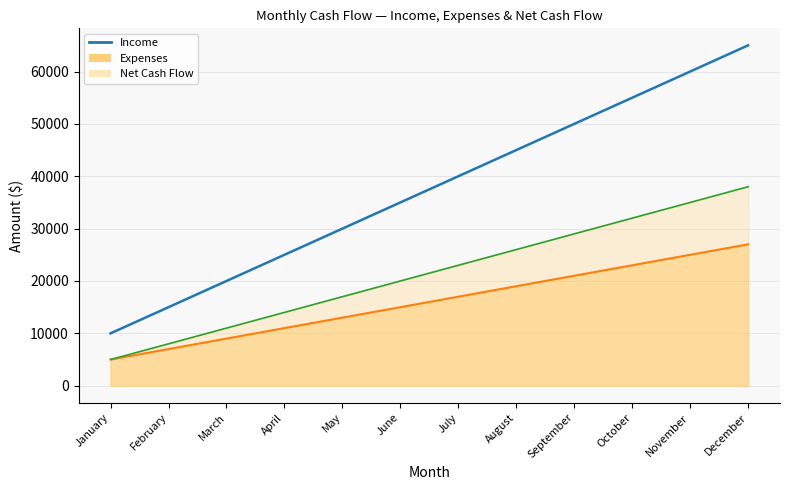

How many data points does each series have?

12